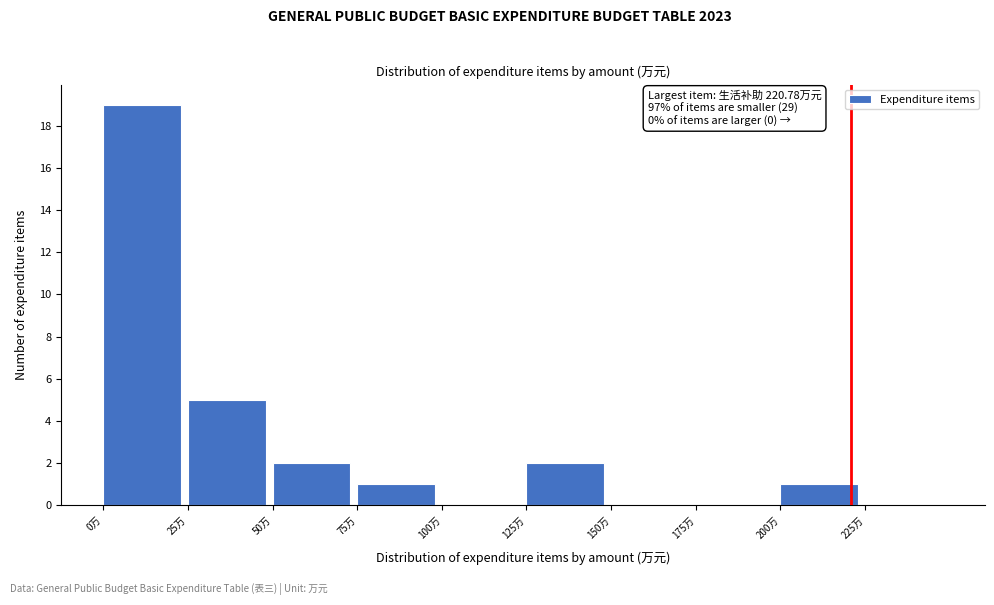

Which range on the x-axis has the tallest bar?

0 to 25